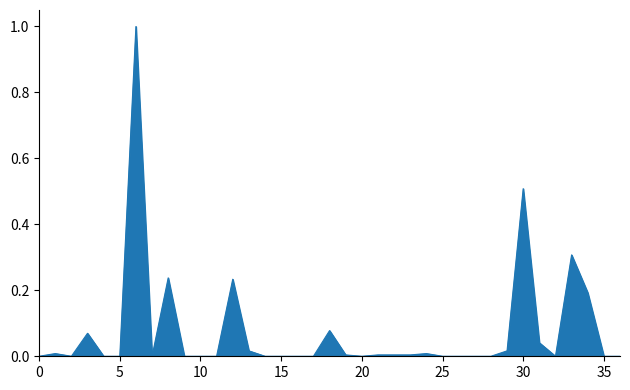

What is the greatest value displayed?

1.0